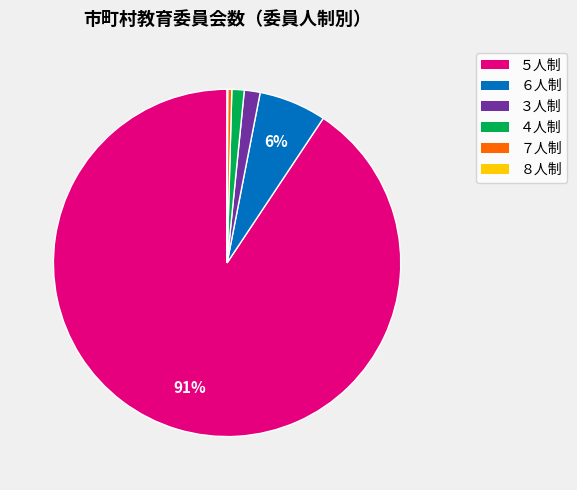

Is it true that ３人制 is 11% of the pie?

False